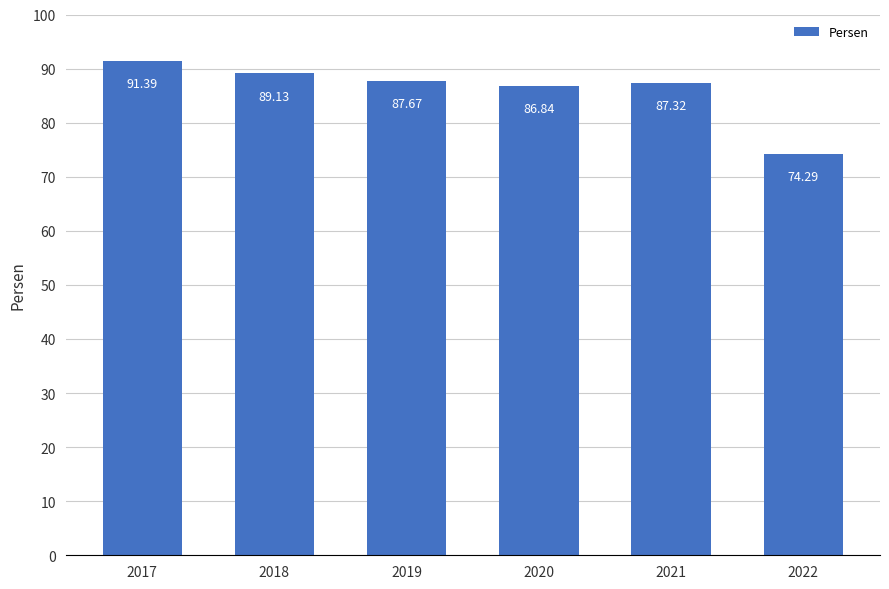

What is the value of the 1st bar from the left?

91.4